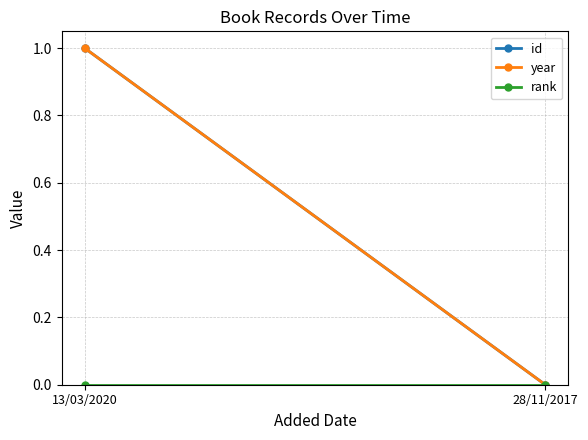

List the labels in order of rank value, smallest first.

13/03/2020, 28/11/2017